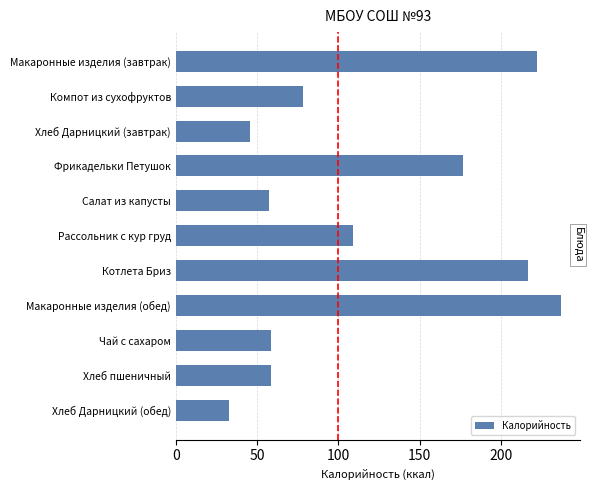

At which category does the chart reach its minimum across all series?

Хлеб Дарницкий (обед)